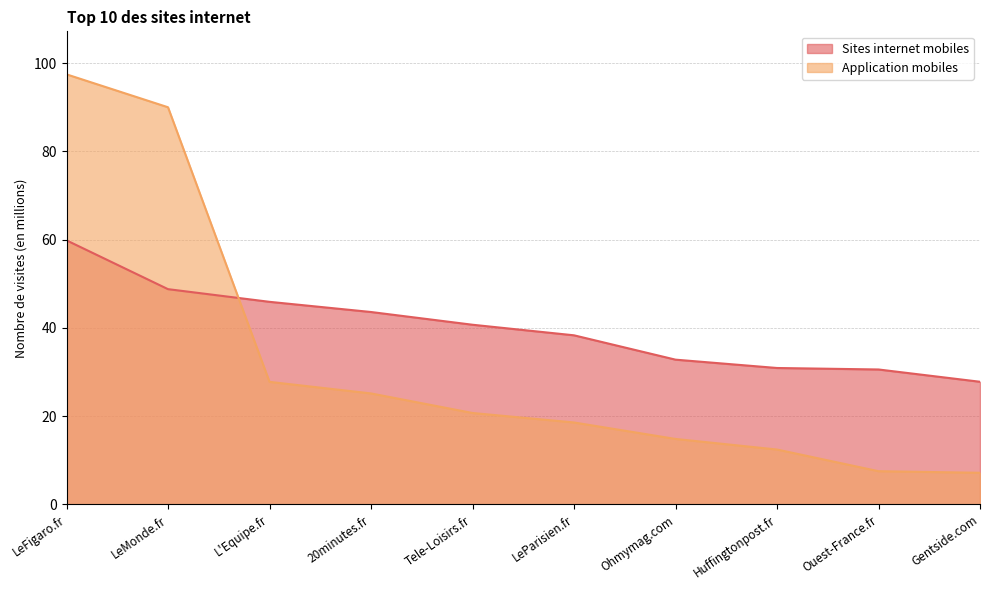

What is the difference between the maximum and minimum values in the Sites internet mobiles series?

32.0